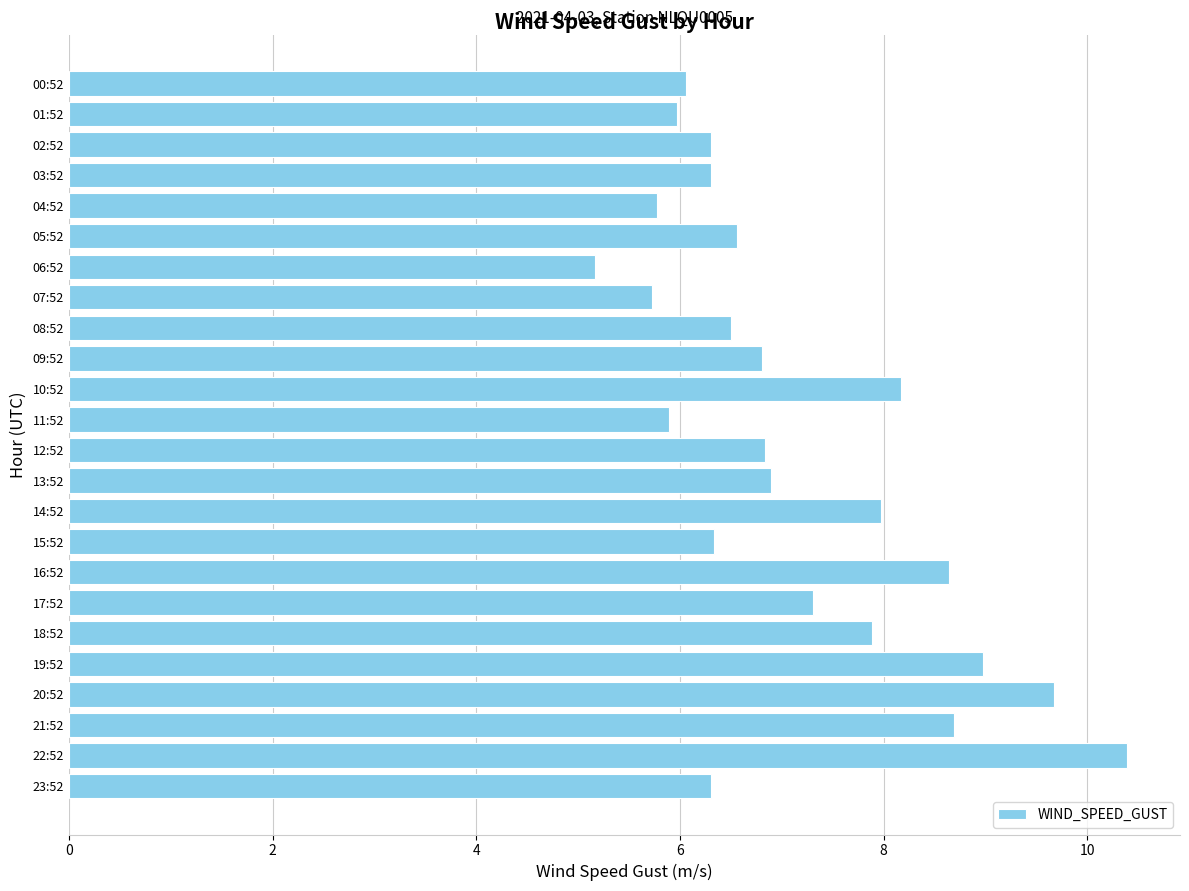

What position from the top is 04:52?

5